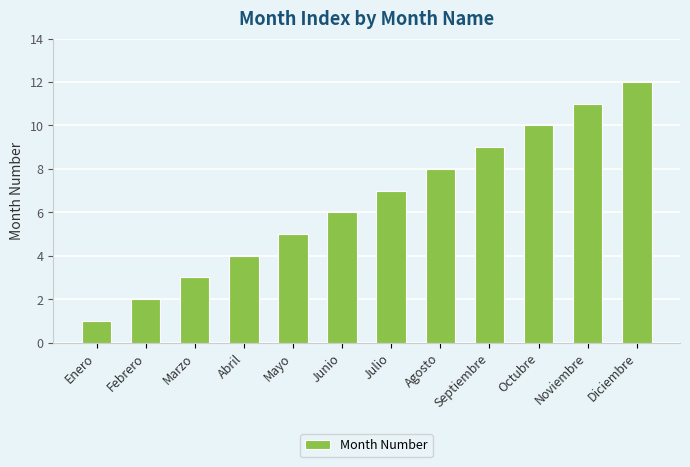

What is the minimum value shown in the chart?

1